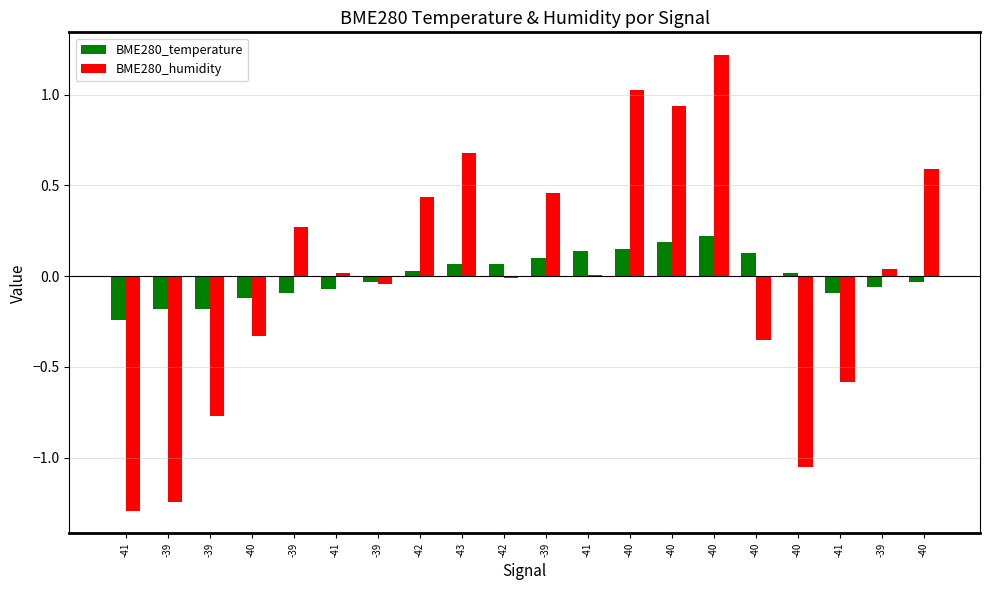

Are the bars horizontal?

No